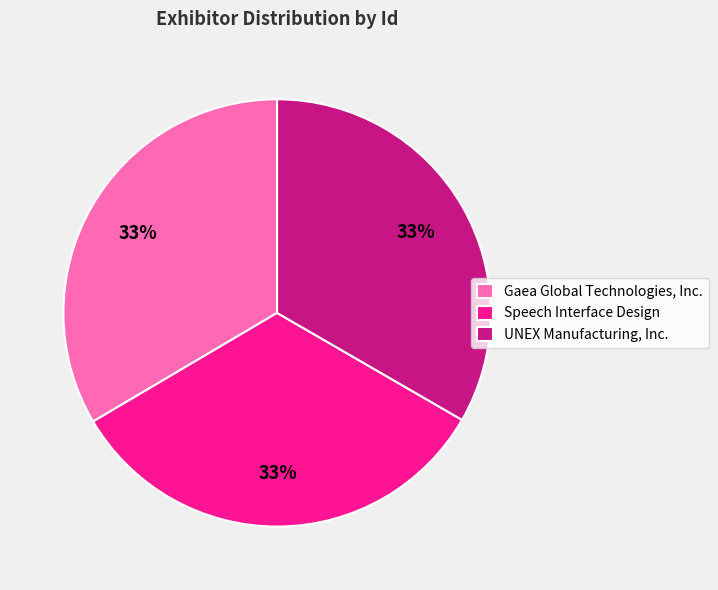

Is there a majority slice in this chart?

No